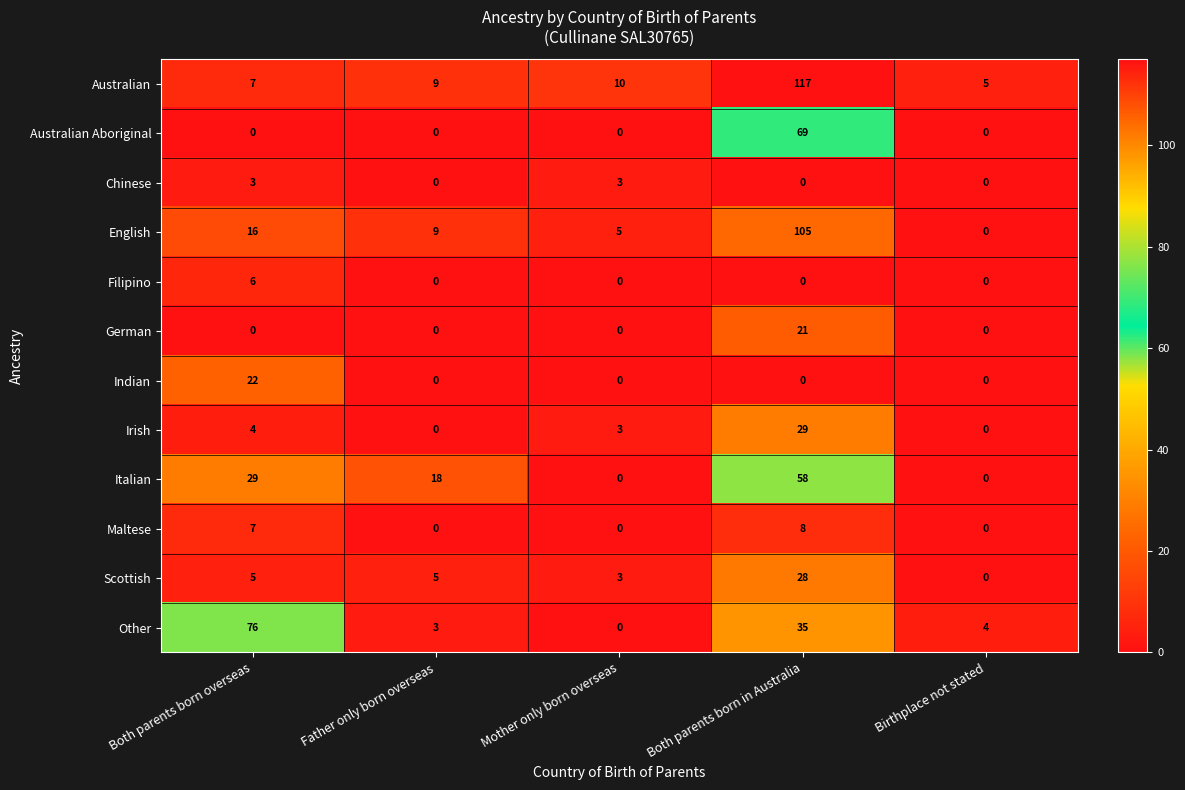

Rank the series by their maximum value, from lowest to highest.

Chinese, Filipino, Maltese, German, Indian, Scottish, Irish, Italian, Australian Aboriginal, Other, English, Australian